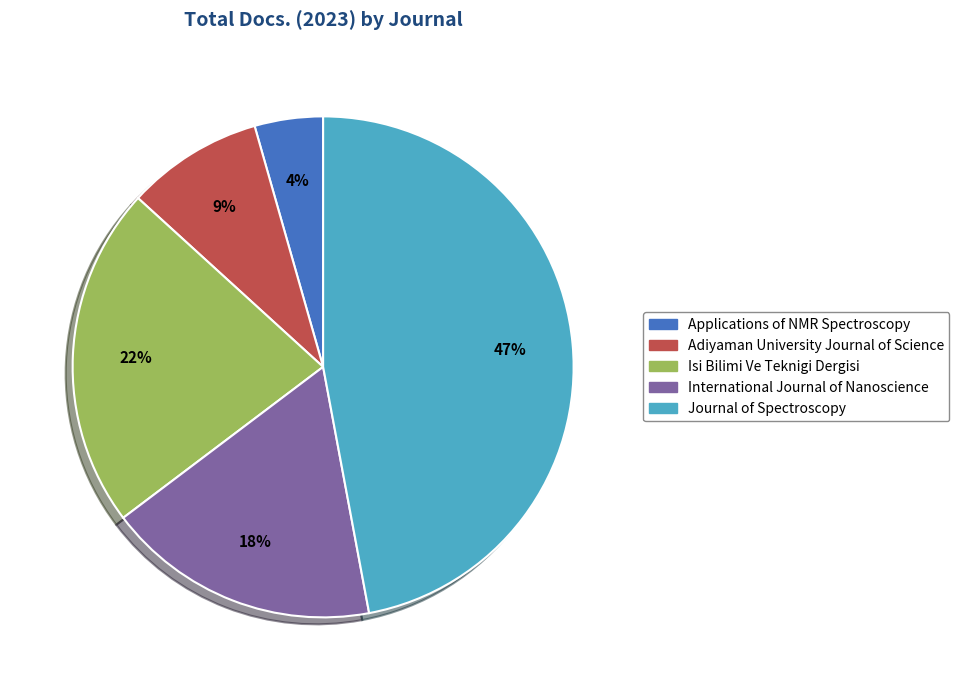

Is it true that Adiyaman University Journal of Science is 9% of the pie?

True